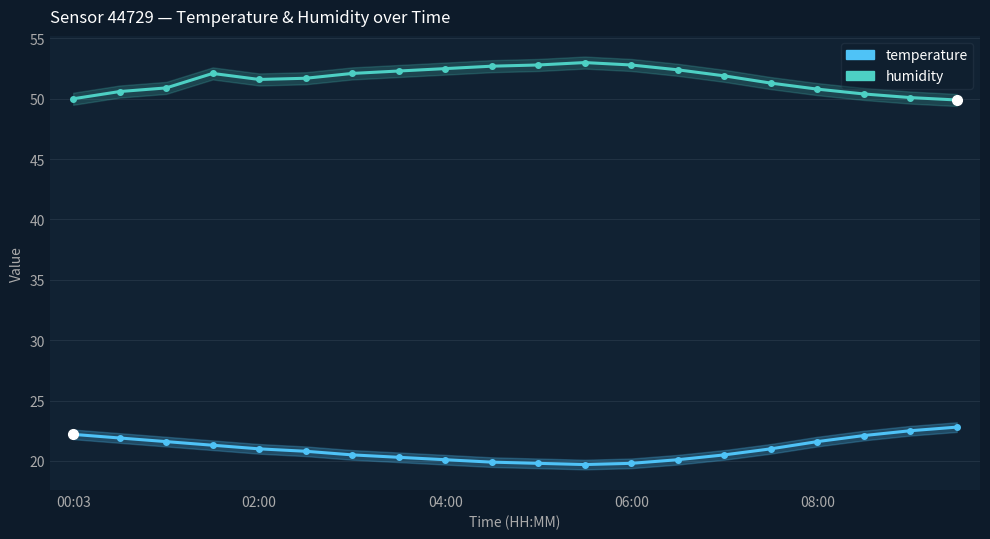

Which series has the largest range (max minus min)?

temperature